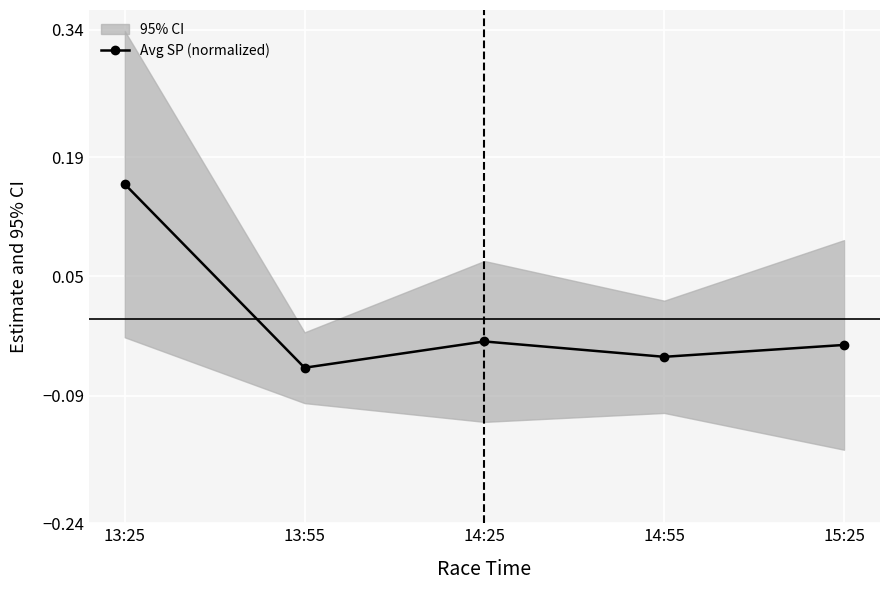

At which category does the data reach its first local valley?

13:55